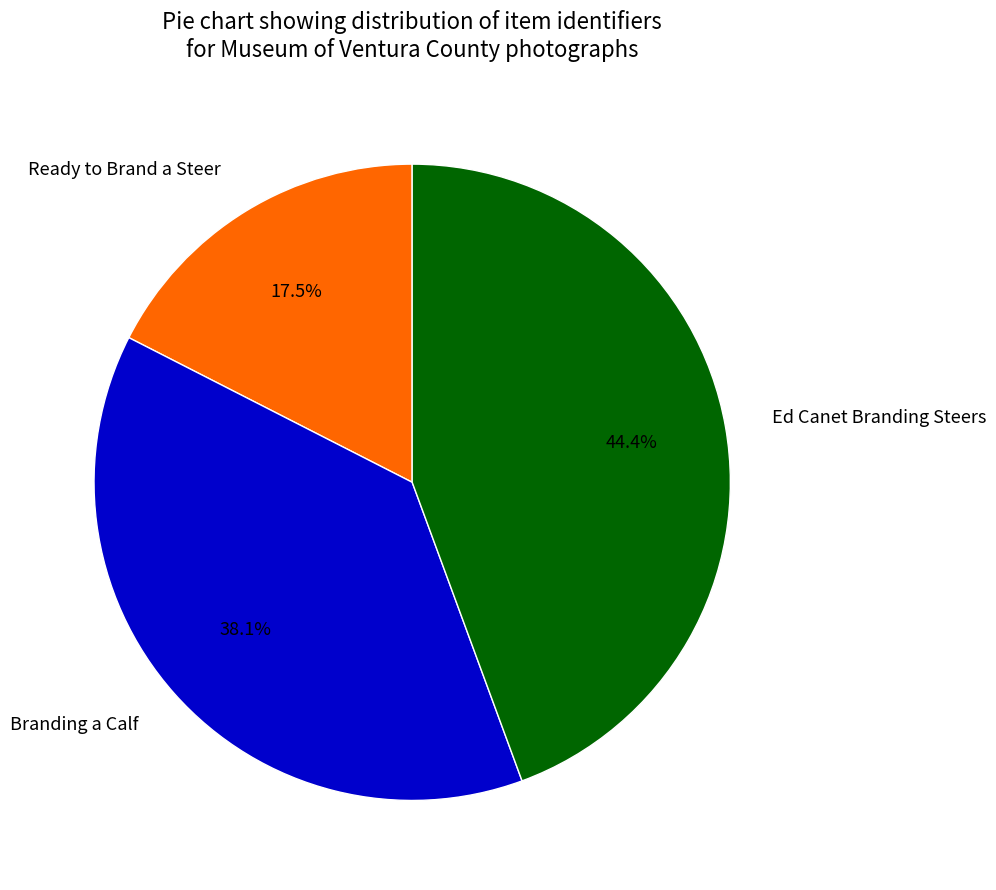

Is it true that Ready to Brand a Steer is 31% of the pie?

False